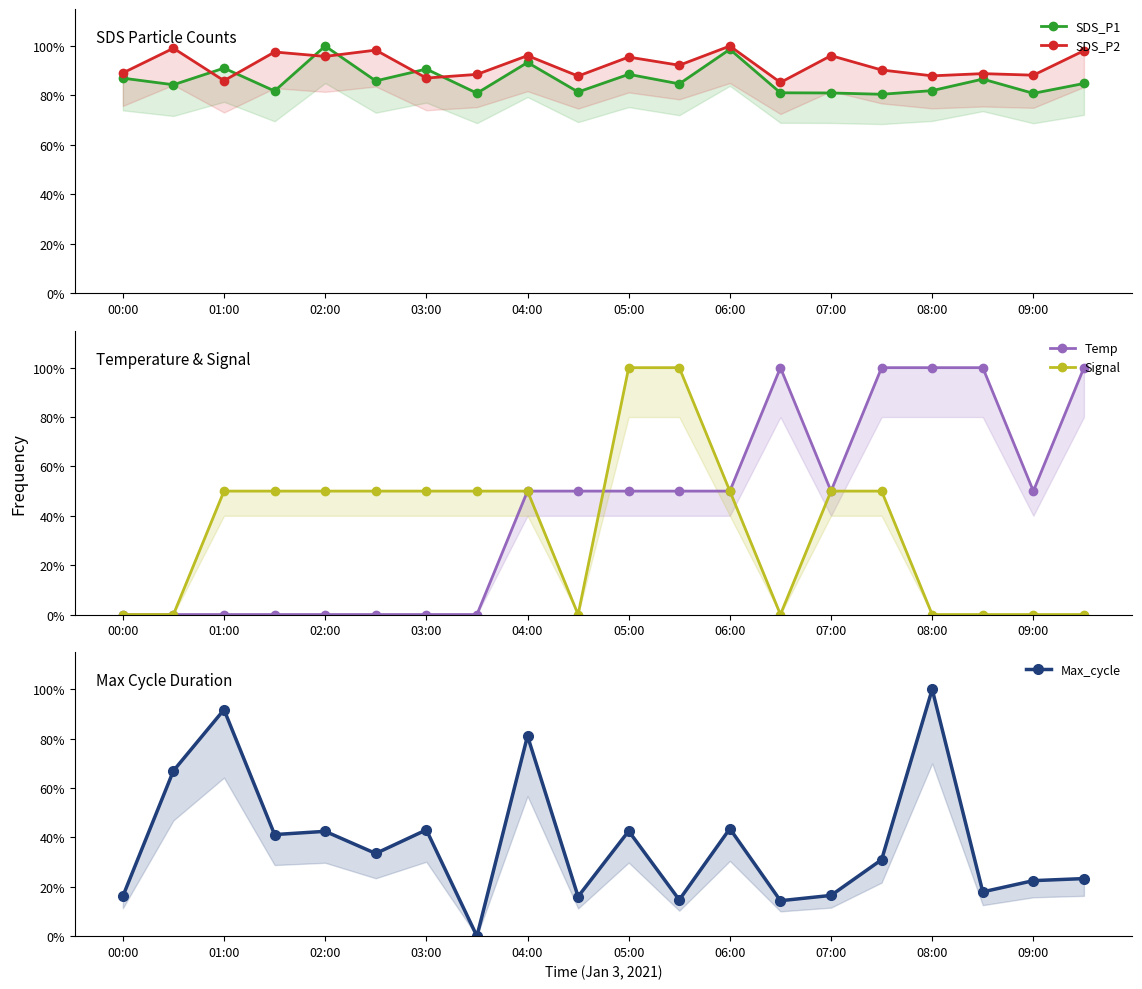

True or false: Temp and SDS_P1 intersect in this chart.

True